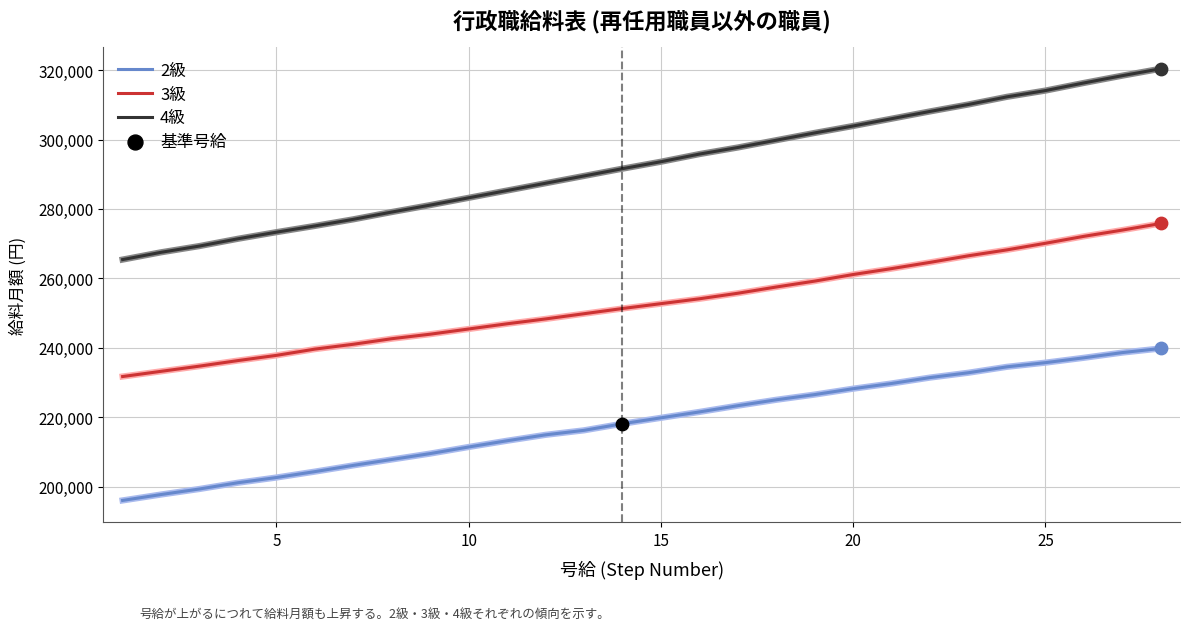

Which series has the widest spread of values?

4級